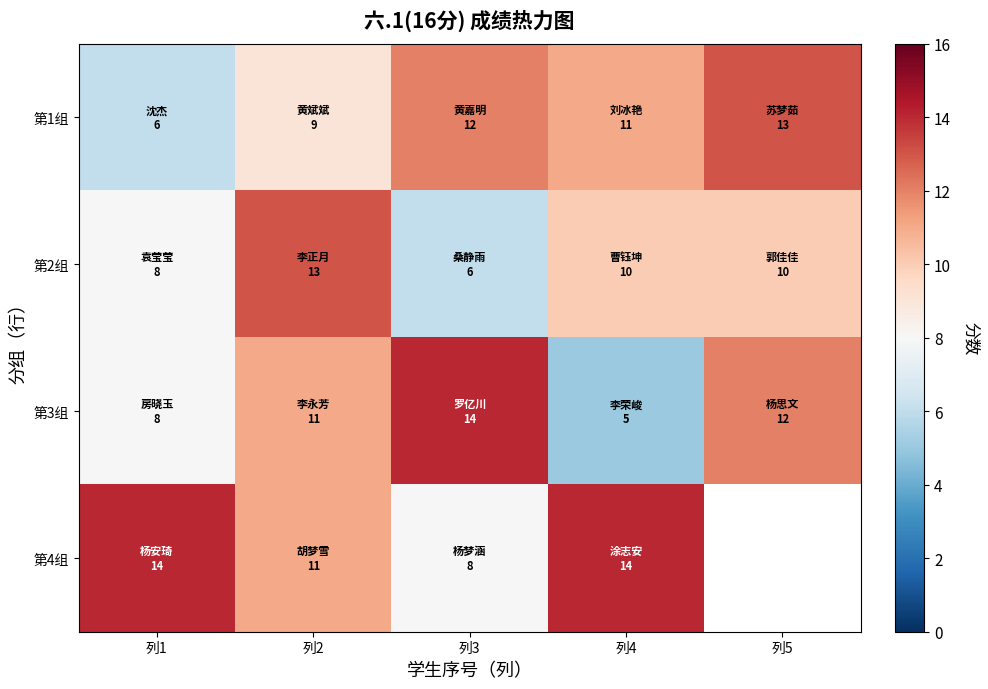

At 列4, list the series in order from largest to smallest.

第4组, 第1组, 第2组, 第3组